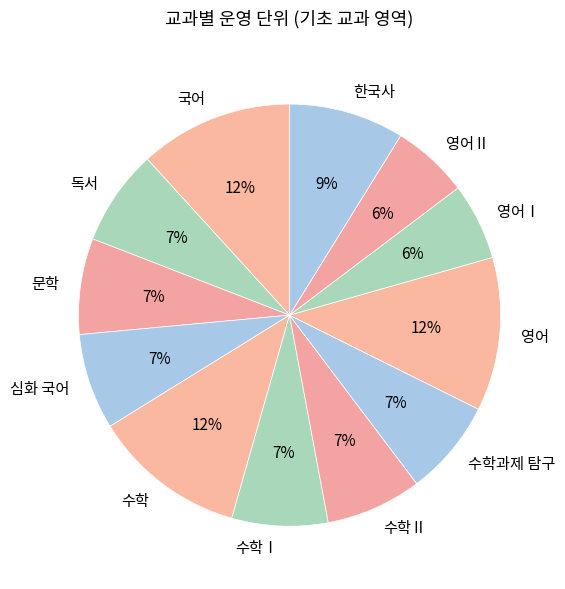

Does 영어Ⅰ account for over 50% of the chart?

No